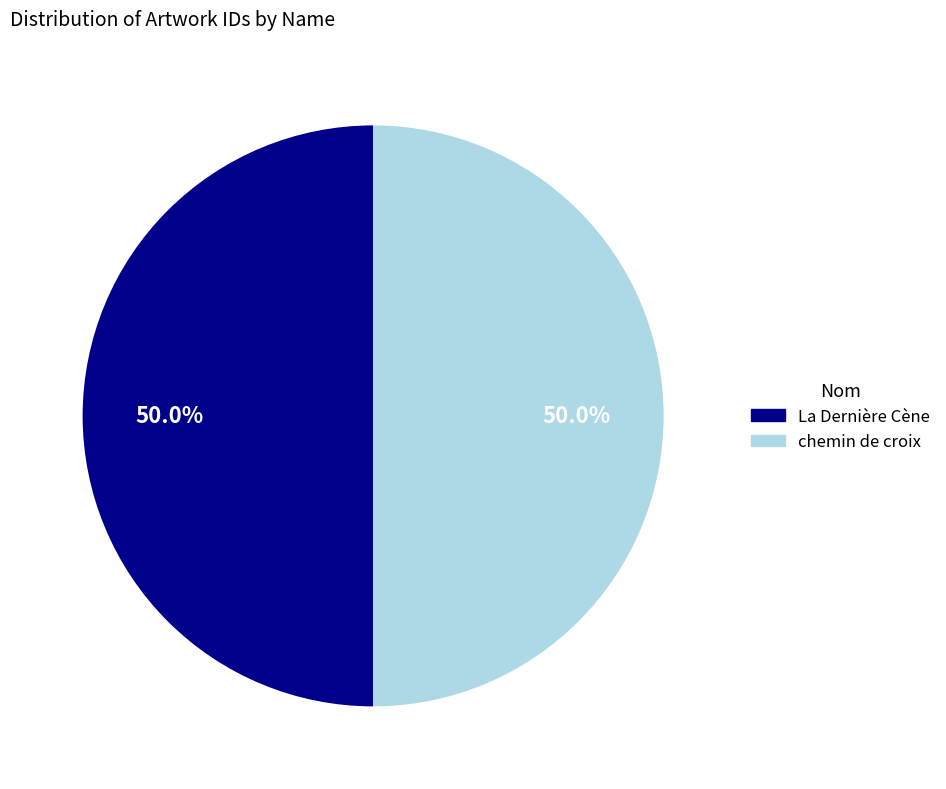

What is the ratio of the value at chemin de croix to the value at La Dernière Cène?

1.0